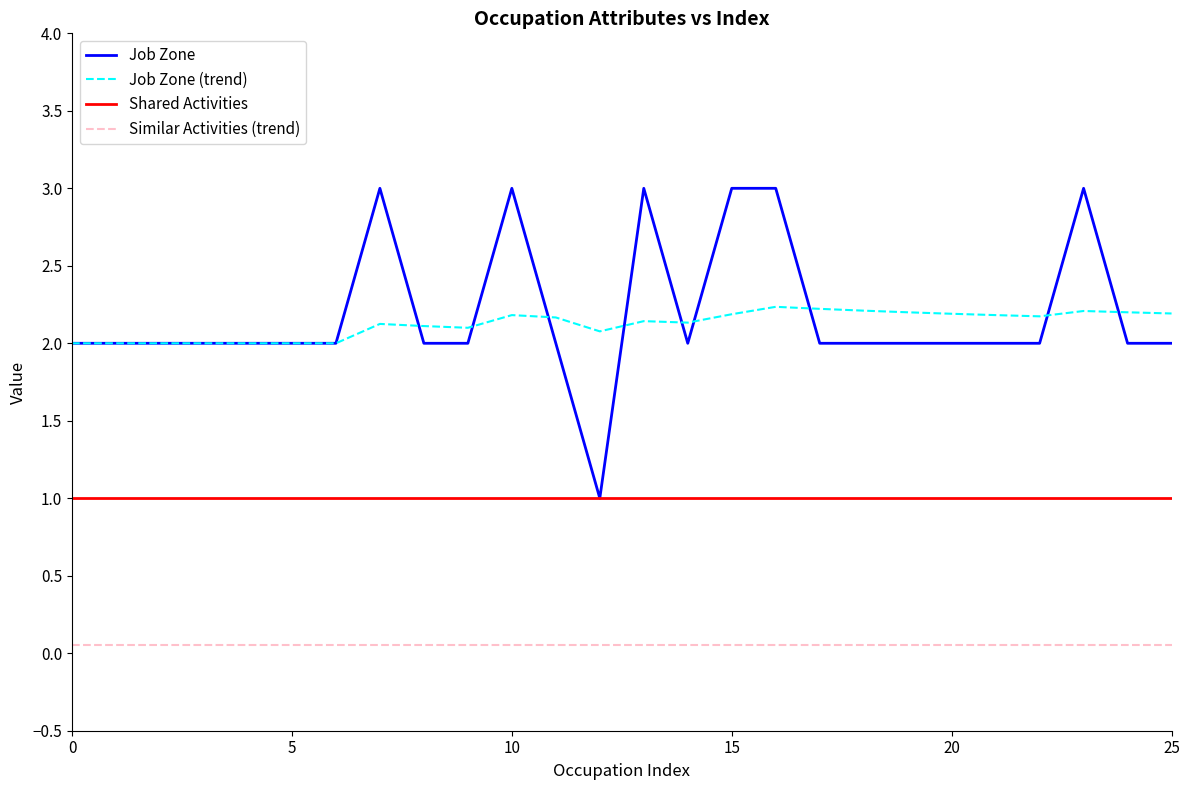

Rank the series by their maximum value, from highest to lowest.

Job Zone, Job Zone (trend), Shared Activities, Similar Activities (trend)